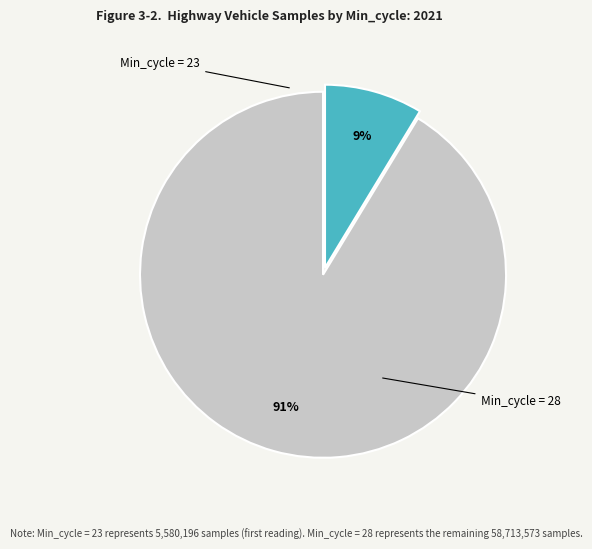

Is there a majority slice in this chart?

Yes